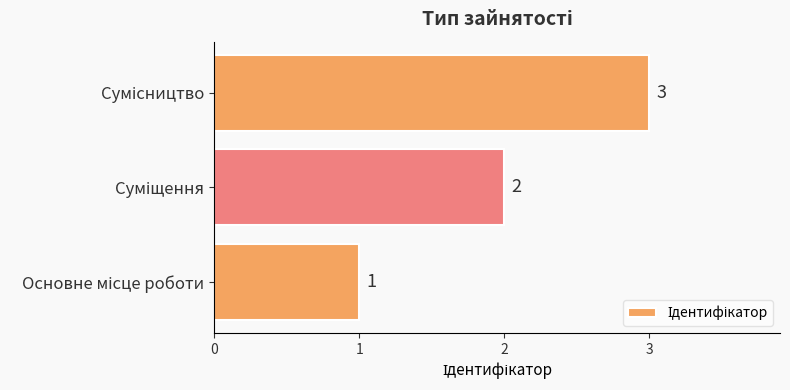

What is the maximum value shown in the chart?

3